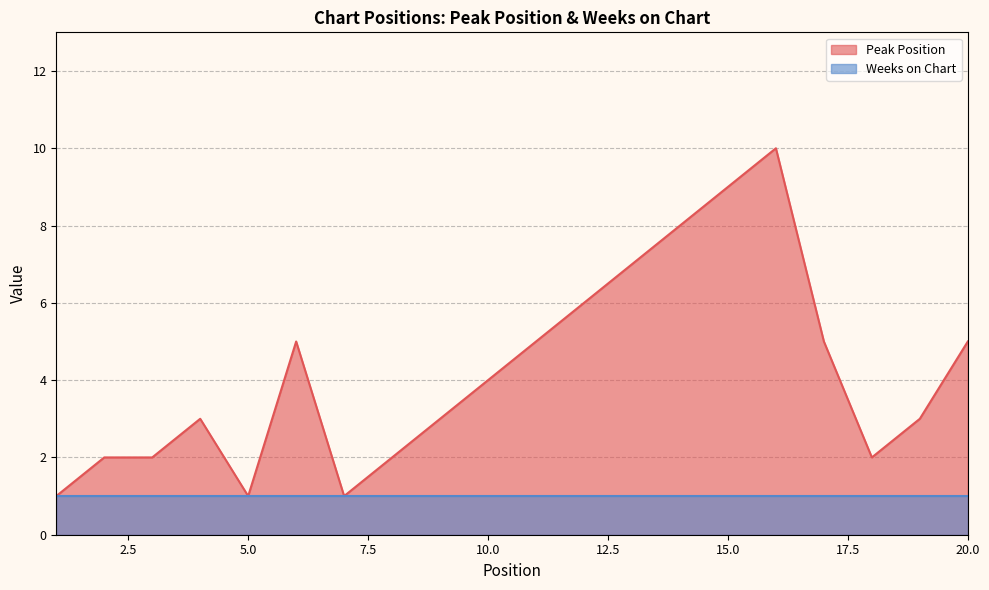

Approximately how many times larger is the value at 14 compared to 6?

1.6